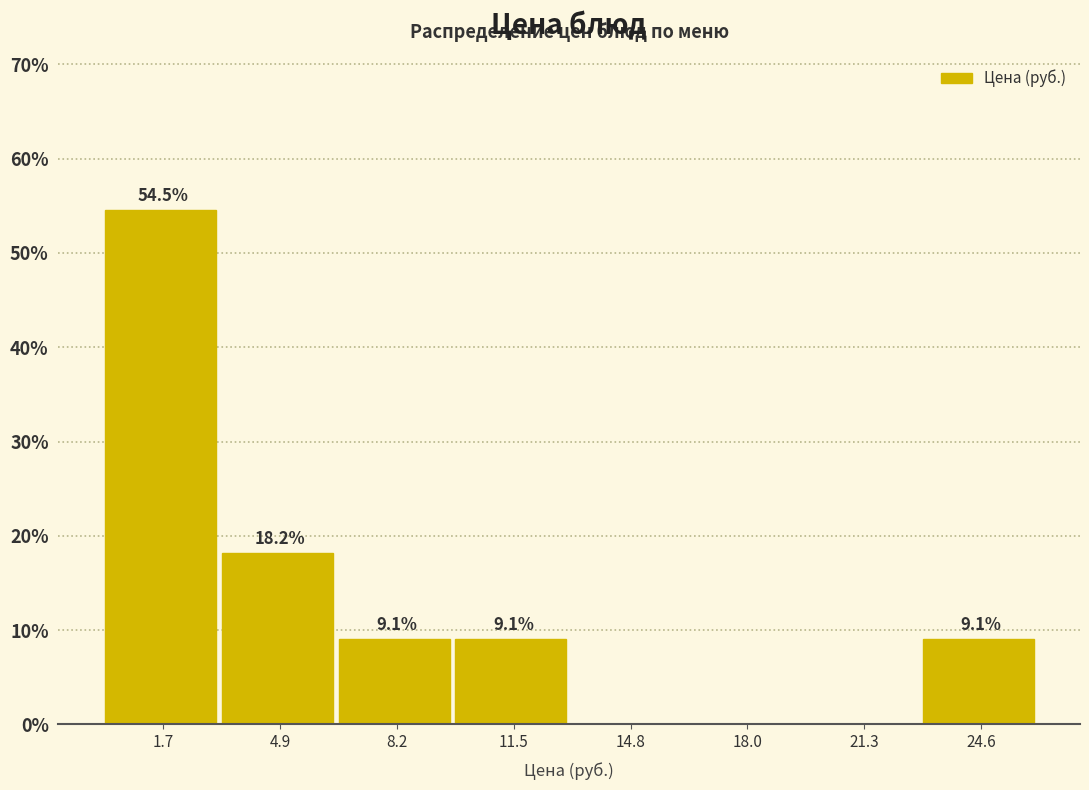

Reading left to right, extract all data points from this chart.

1.7=54.5	4.9=18.2	8.2=9.1	11.5=9.1	14.8=0.0	18.0=0.0	21.3=0.0	24.6=9.1